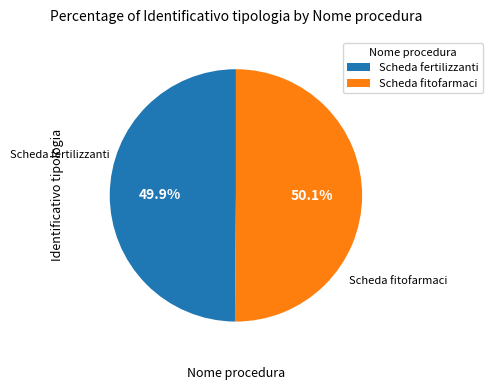

Combined, what portion of the pie is Scheda fitofarmaci and Scheda fertilizzanti?

100.0%